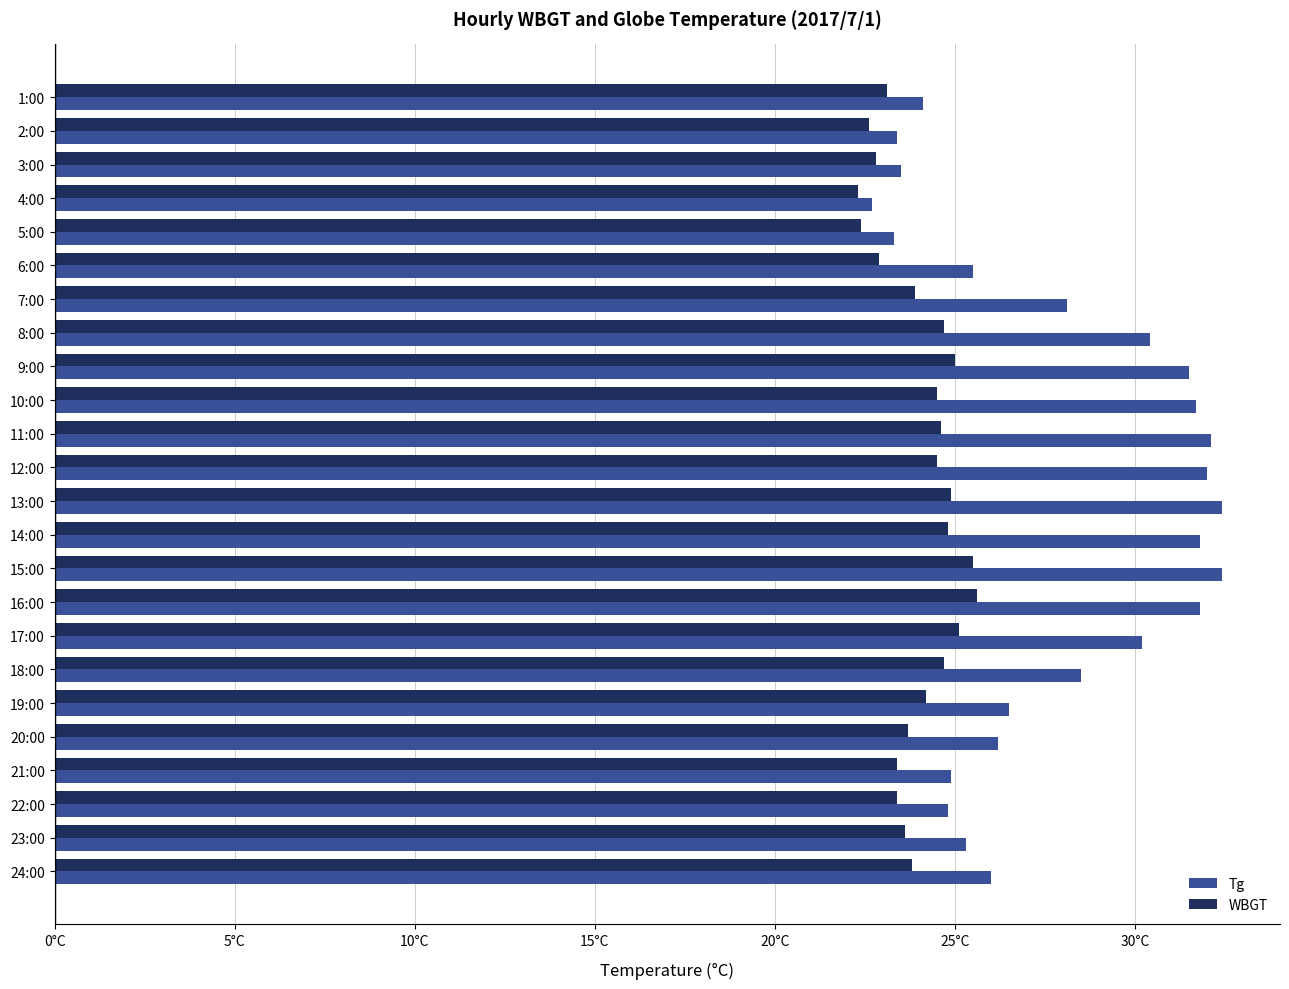

What are all the series names shown in the legend?

Tg, WBGT